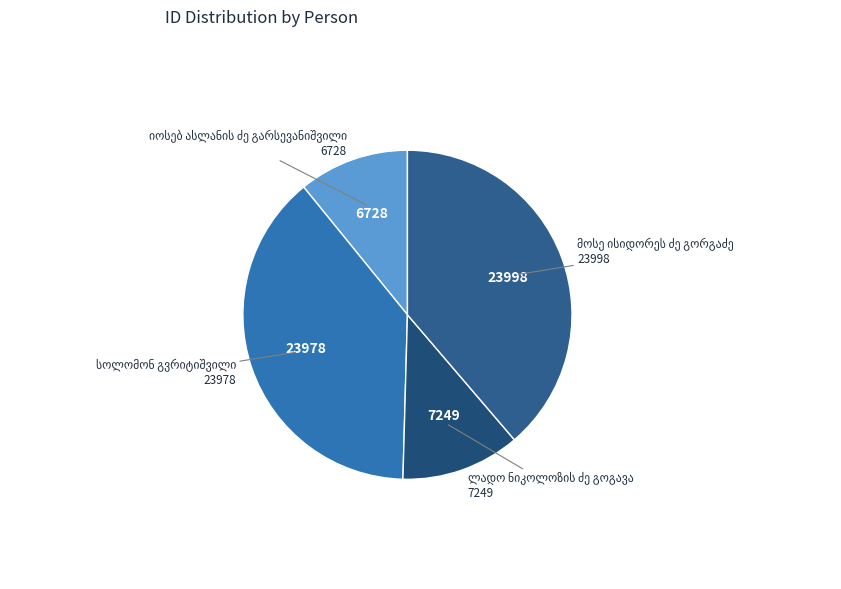

How many segments does this pie chart have?

4